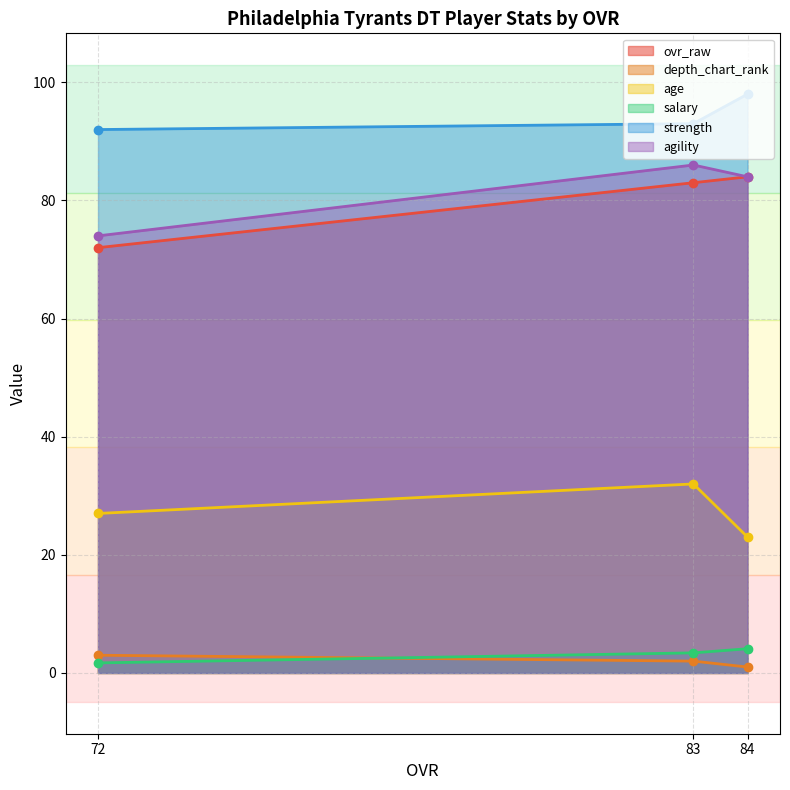

At which category is the sum across all series the highest?

83